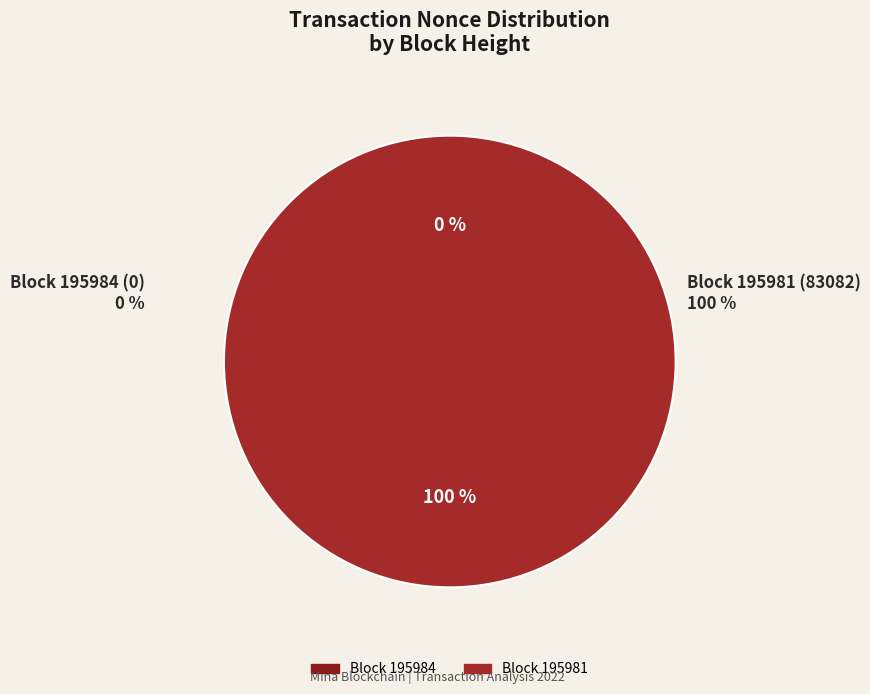

What is the largest slice in the pie chart?

195981